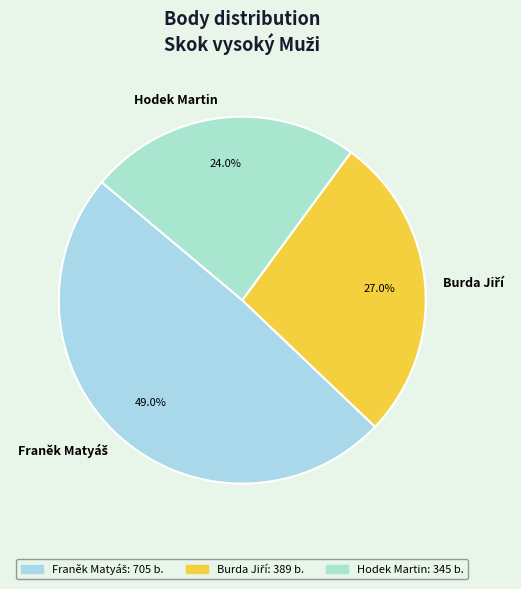

Is there a majority slice in this chart?

No